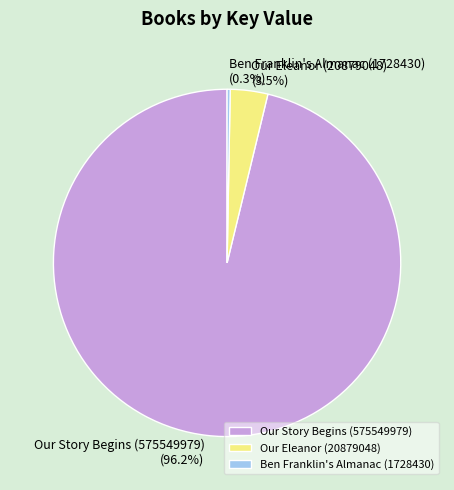

To the nearest percent, what is the average slice percentage?

33%